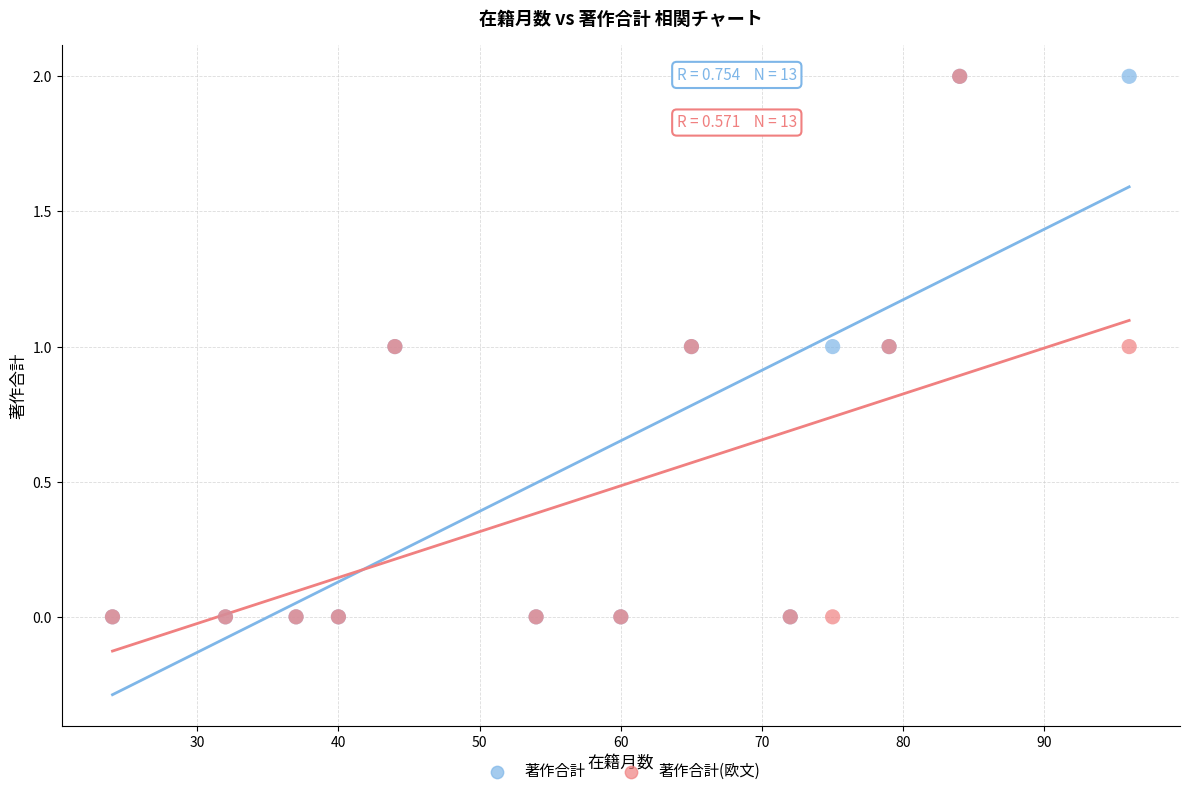

What are all the series names shown in the legend?

著作合計, 著作合計(欧文)